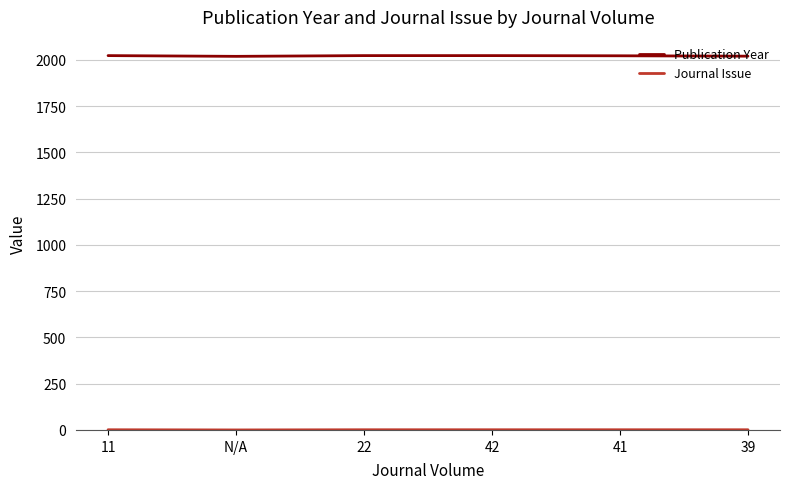

Which series has the largest total across all categories?

Publication Year